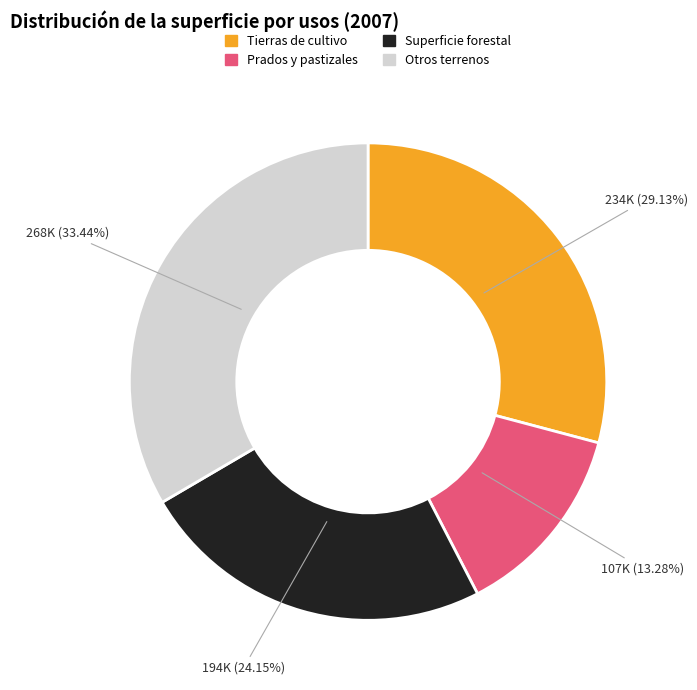

Is it true that Prados y pastizales is 13% of the pie?

True